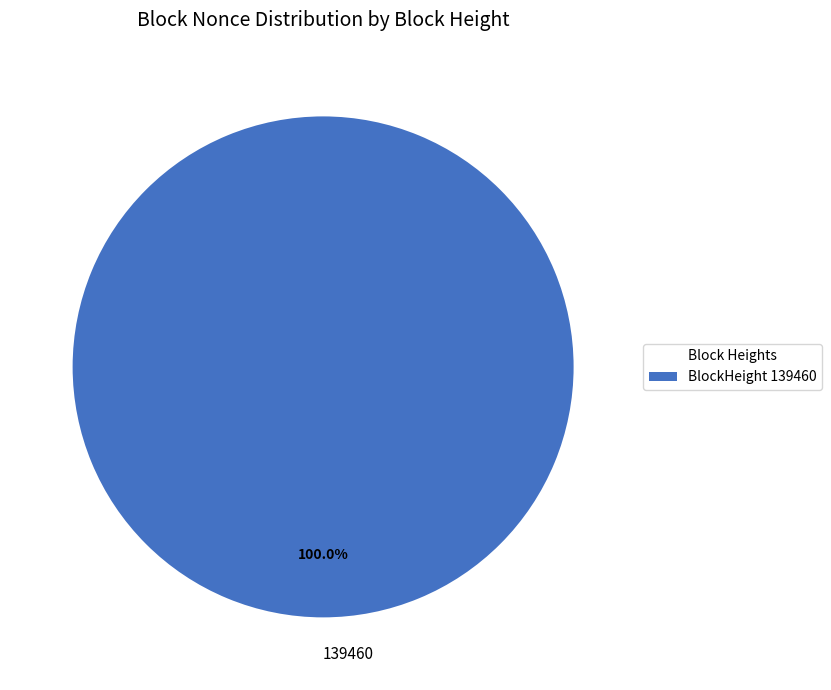

Is there any slice that represents more than half of the pie?

Yes